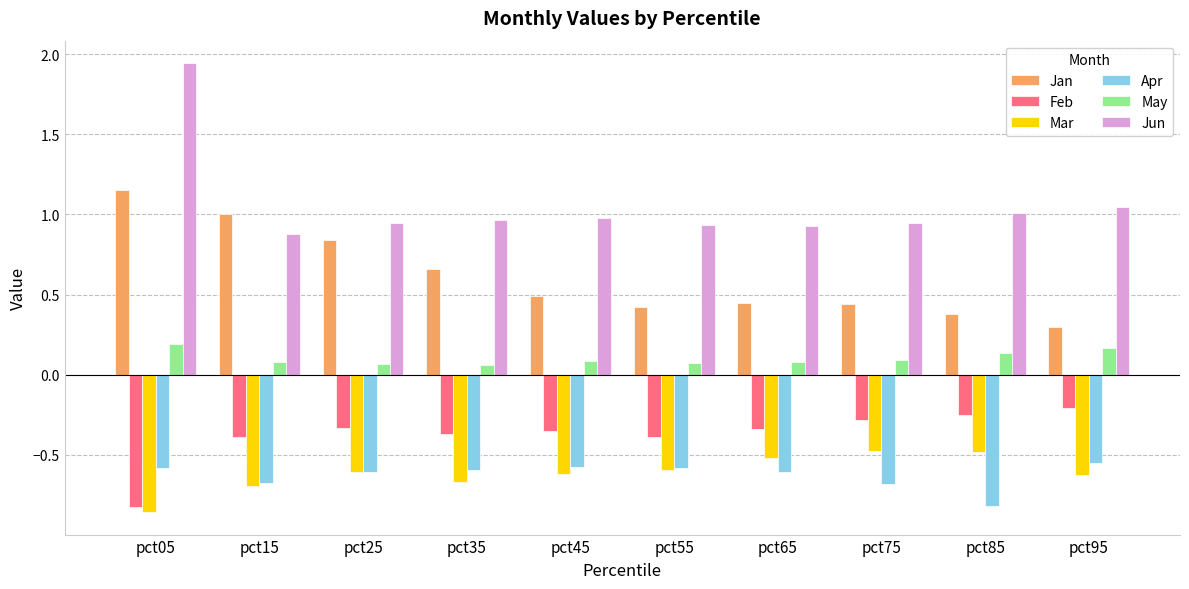

Which label corresponds to the largest value in the chart?

pct05